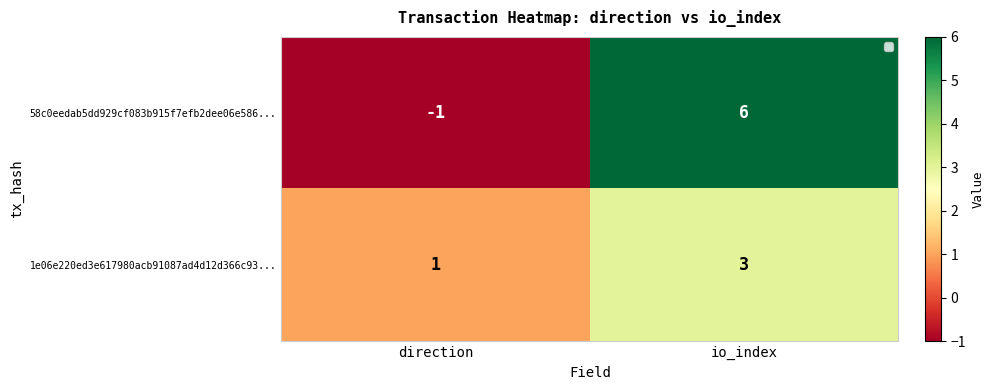

Between direction and io_index, which series saw the biggest shift?

58c0eedab5dd929cf083b915f7efb2dee06e586...